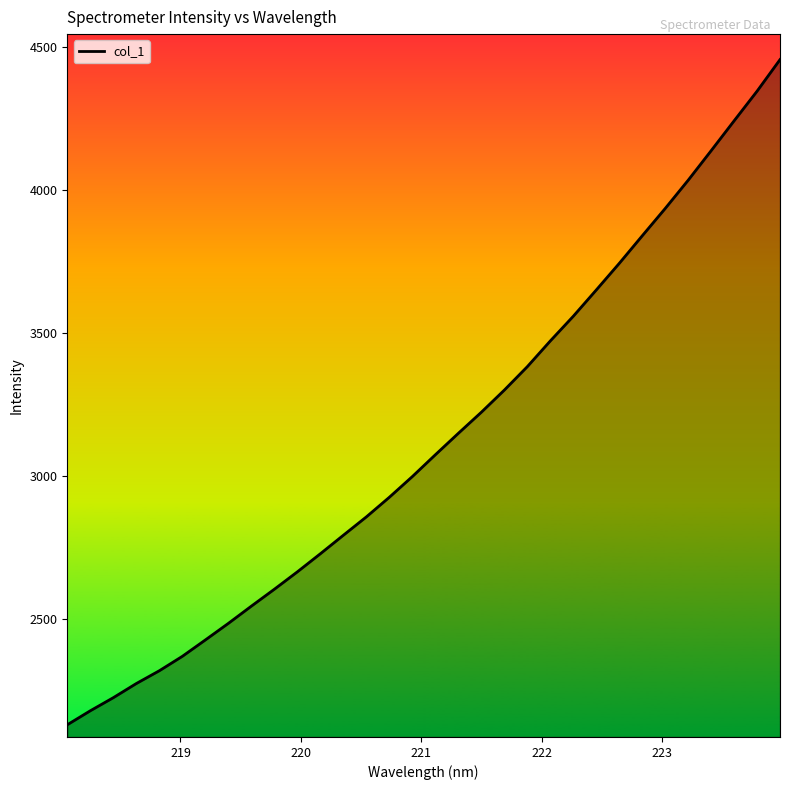

What is the maximum value shown in the chart?

4456.6